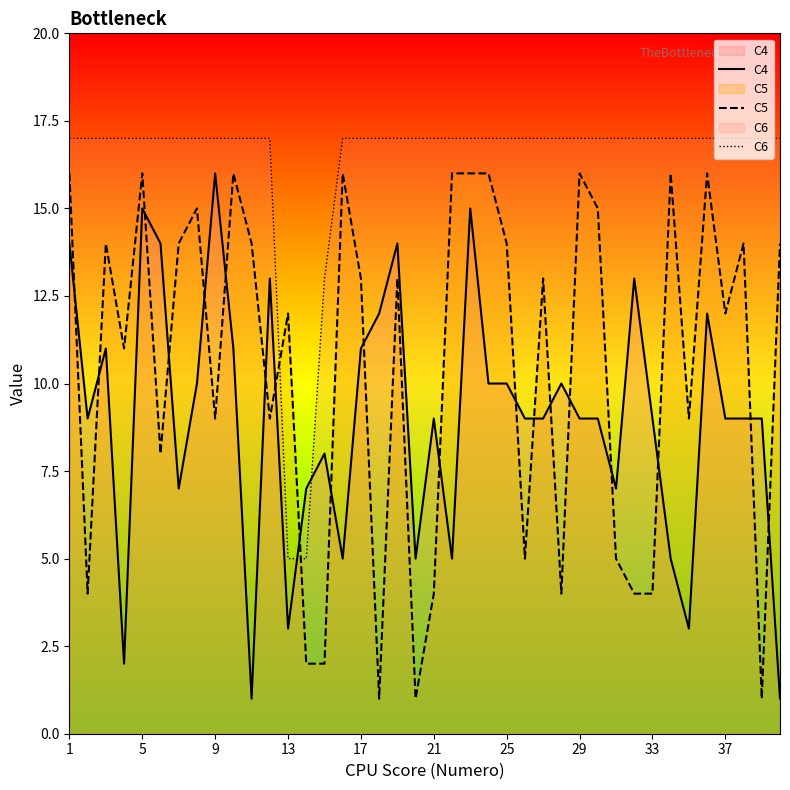

What is the sum of the C6 values at 25 and 21?

34